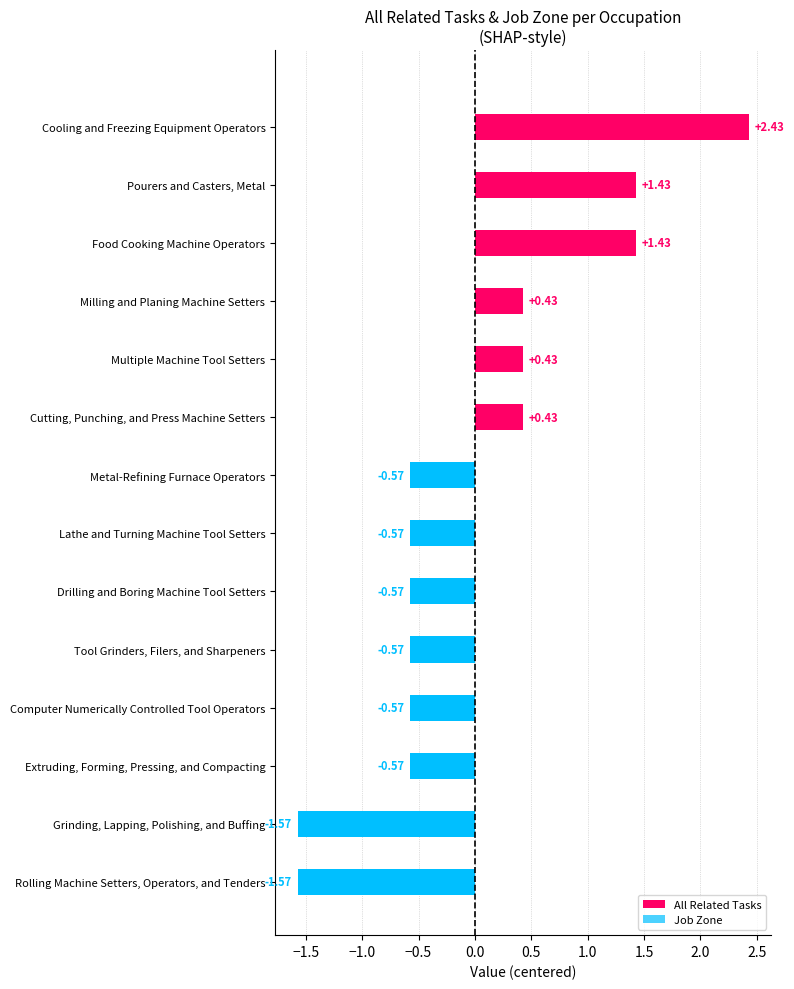

What is the change in value from Cutting, Punching, and Press Machine Setters to Rolling Machine Setters, Operators, and Tenders?

-2.0